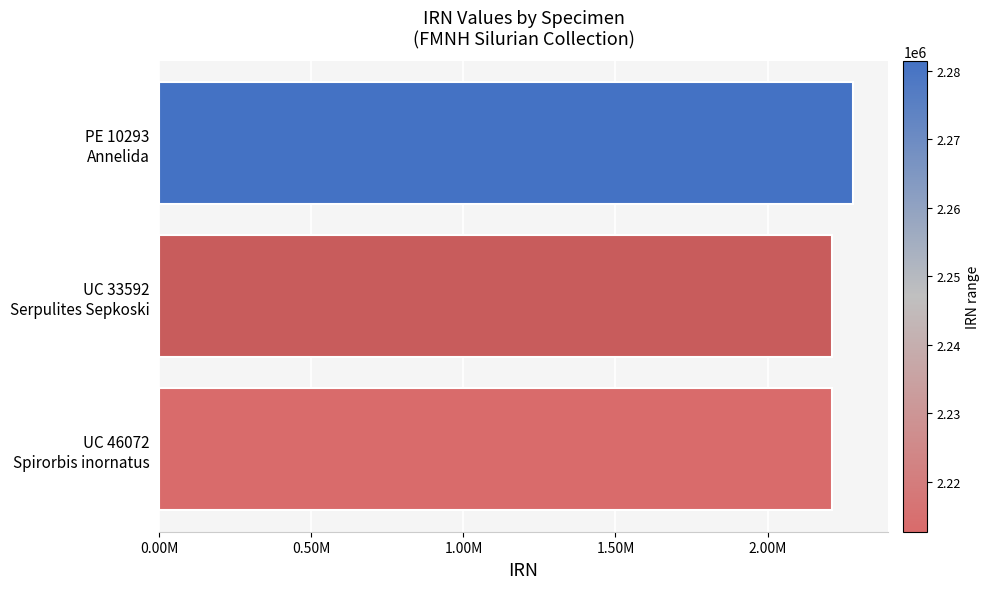

Are the bars horizontal?

Yes